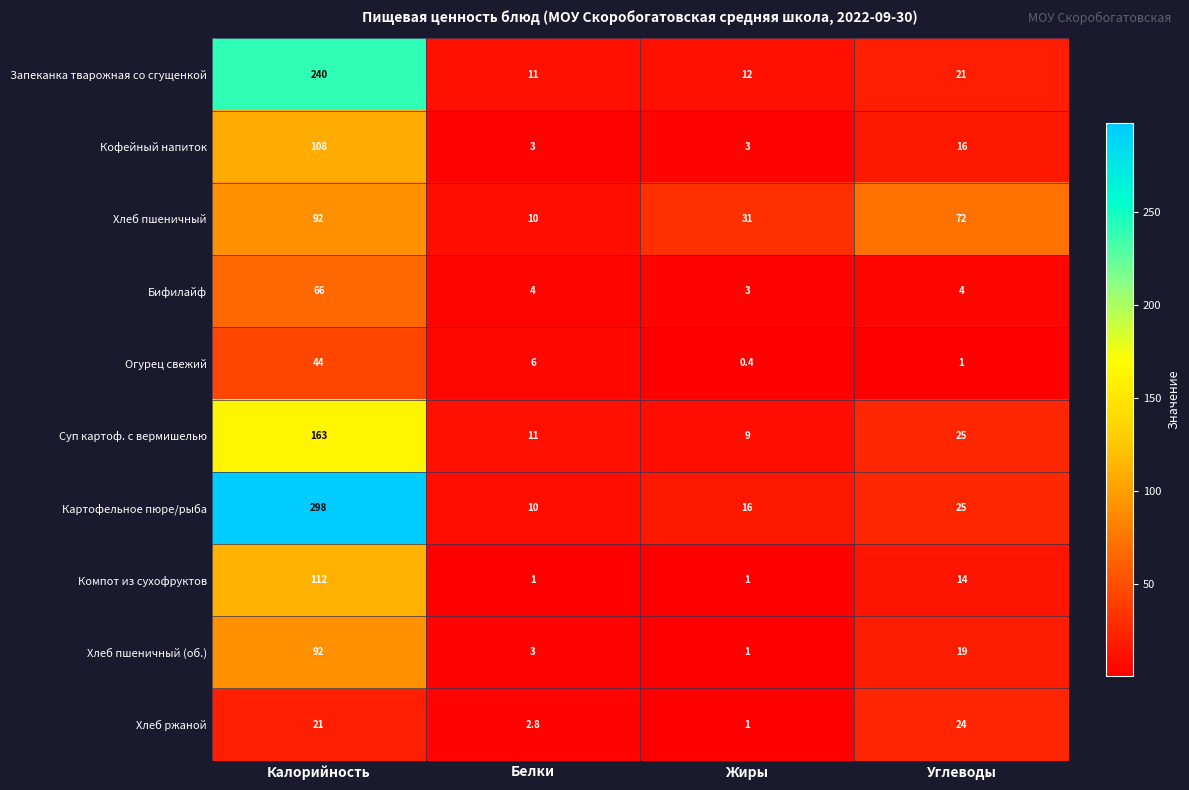

How many distinct data groups are displayed?

10